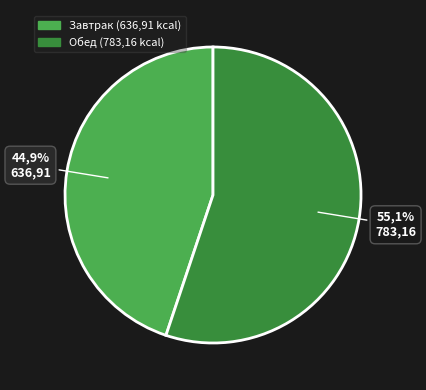

How many segments does this pie chart have?

2